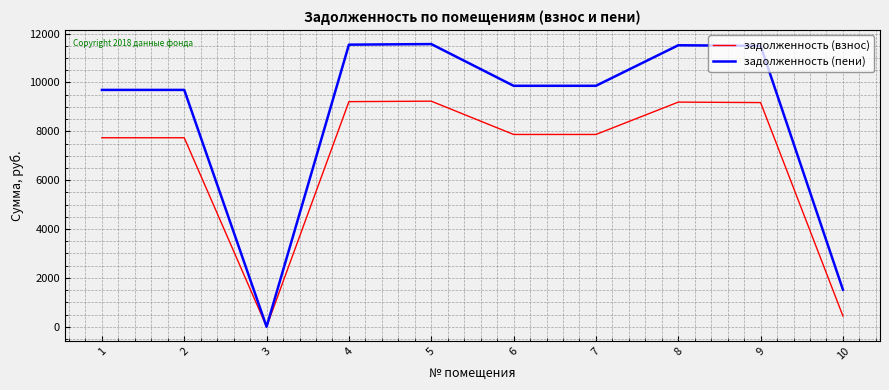

Is the value of задолженность (пени) at 6 greater than the value of задолженность (взнос) at 4?

Yes